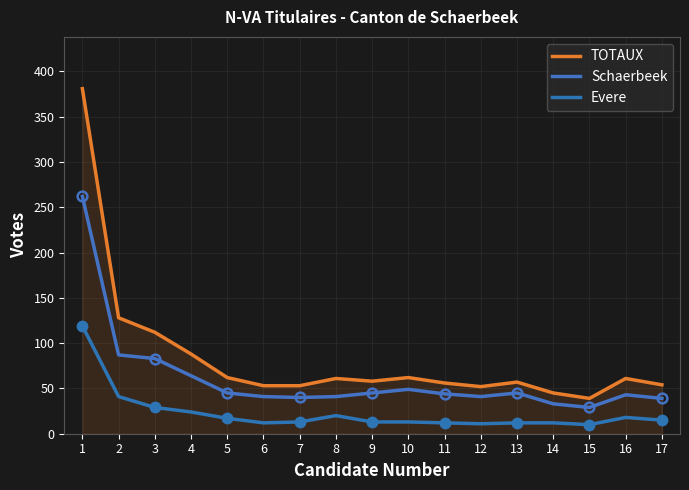

Between 2 and 5, which is larger?

2